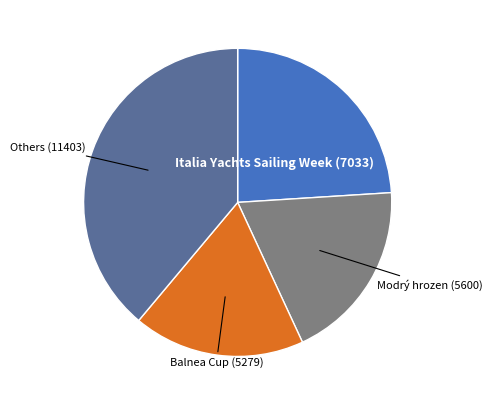

Is there a majority slice in this chart?

No